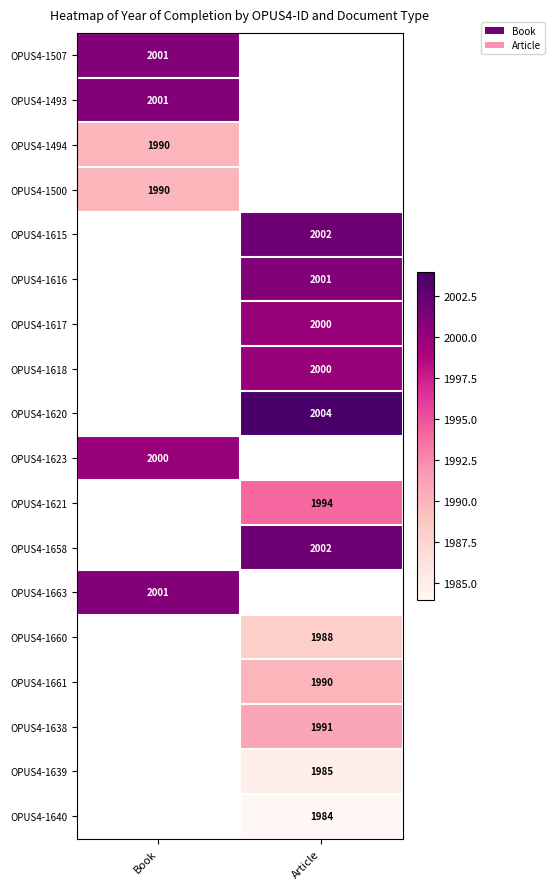

The value of OPUS4-1660 at Article is 2617. True or false?

False